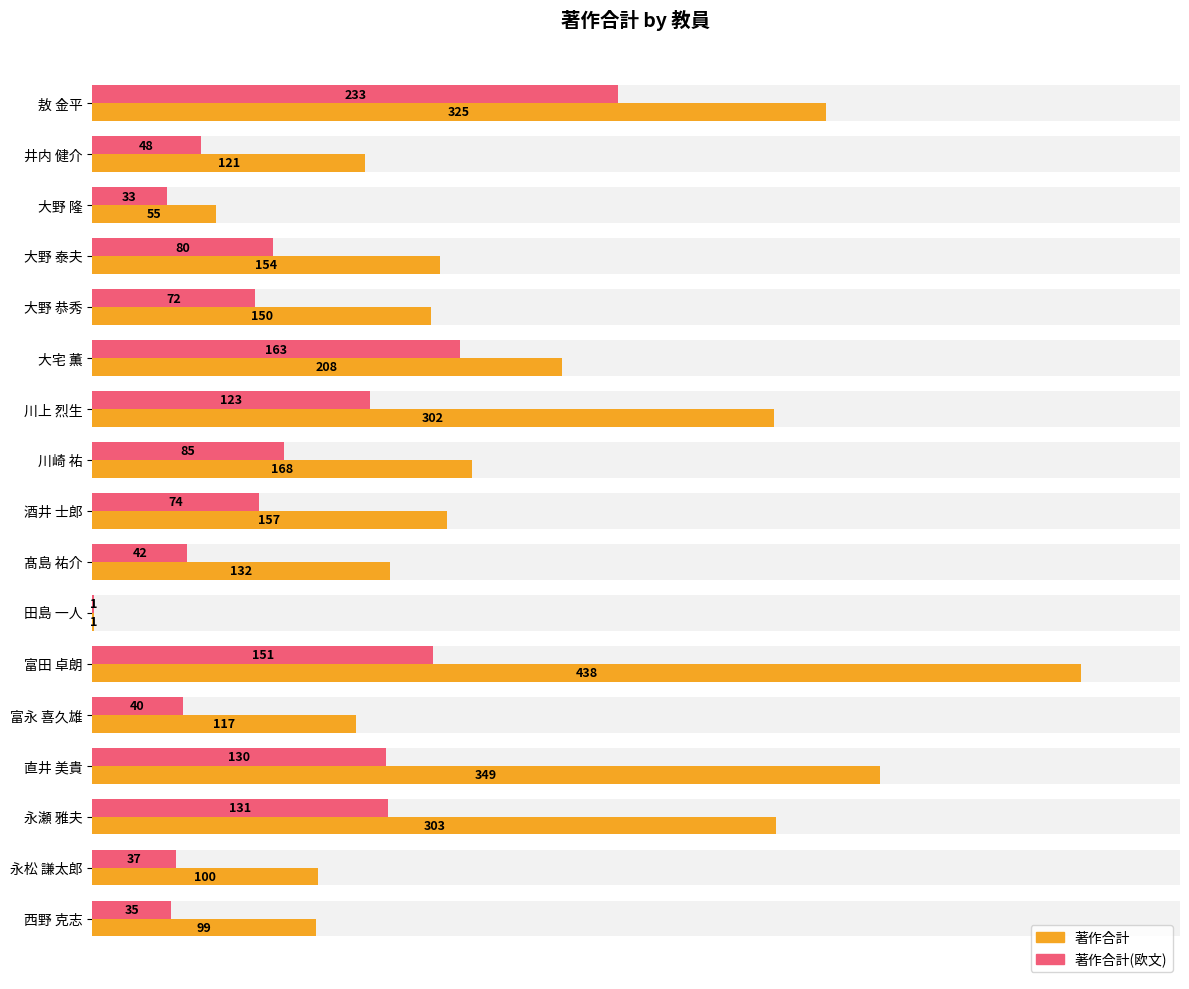

The 著作合計 series shows 1 at 田島 一人. True or false?

False